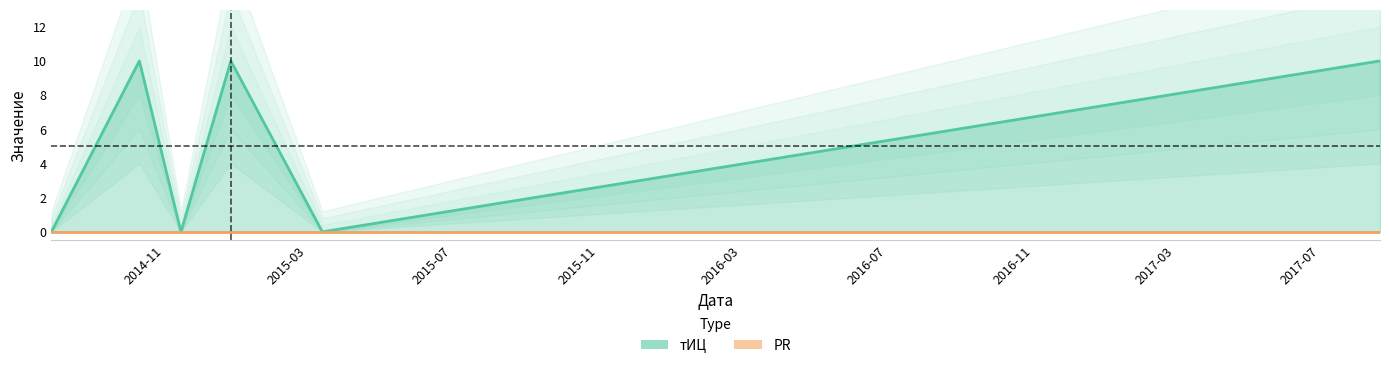

What is the label of the 2nd point from the left?

2014-10-11